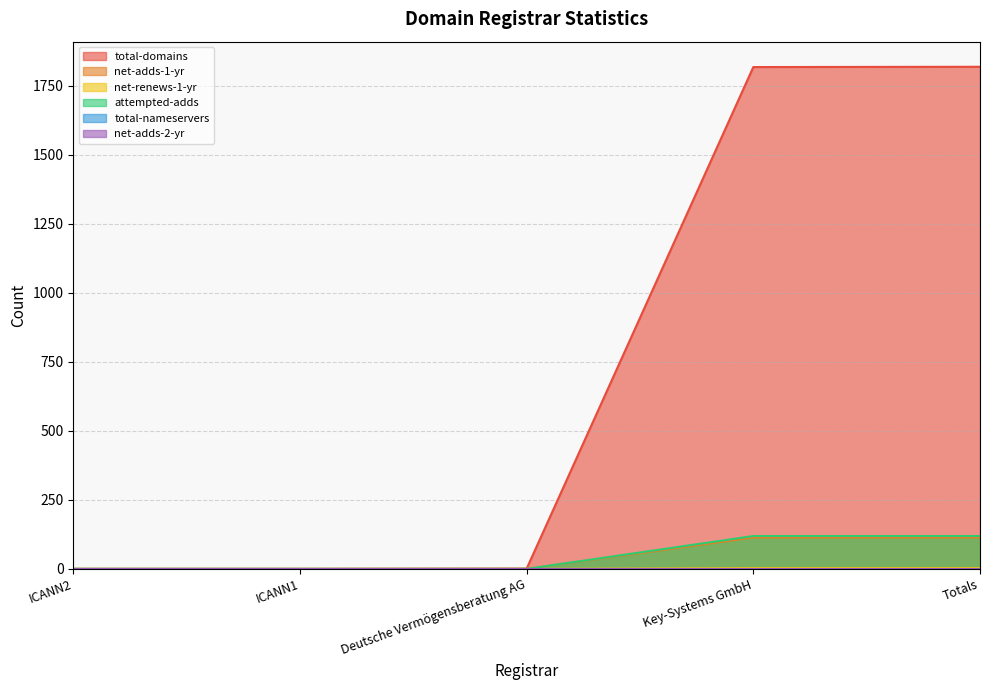

How many positive values does the net-adds-1-yr series have?

2